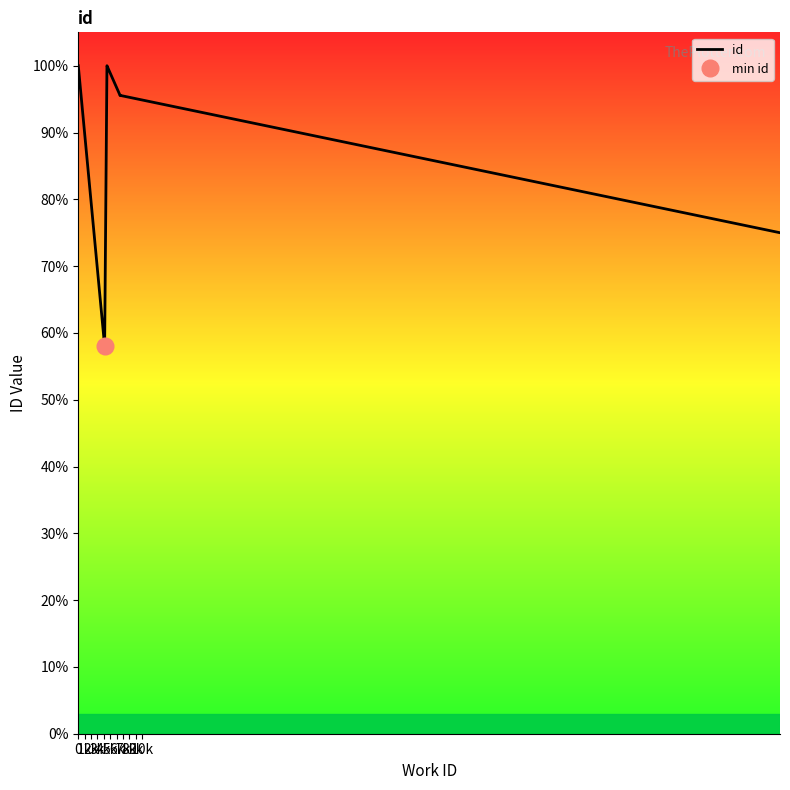

What is the change in value from 1k to 6k?

+0.2